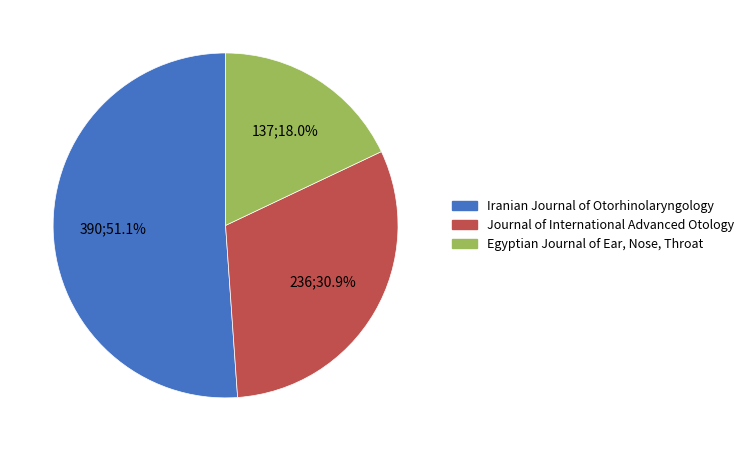

What percentage do Egyptian Journal of Ear, Nose, Throat and Journal of International Advanced Otology together represent?

48.9%